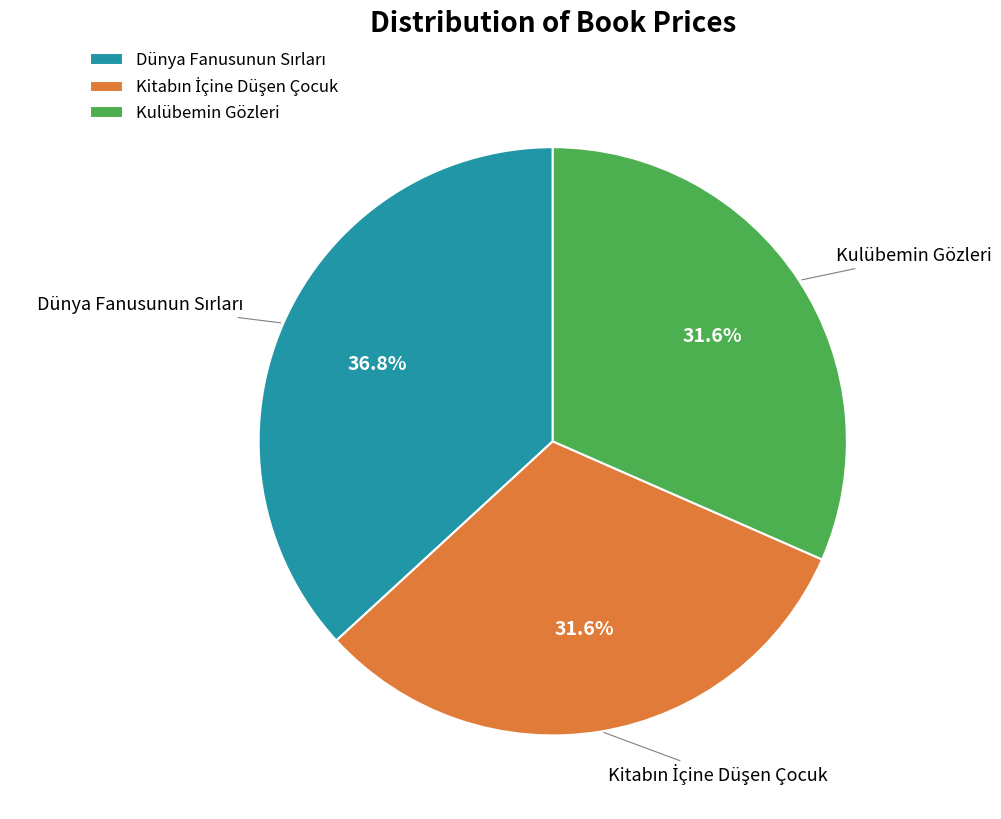

Does any single category account for the majority?

No